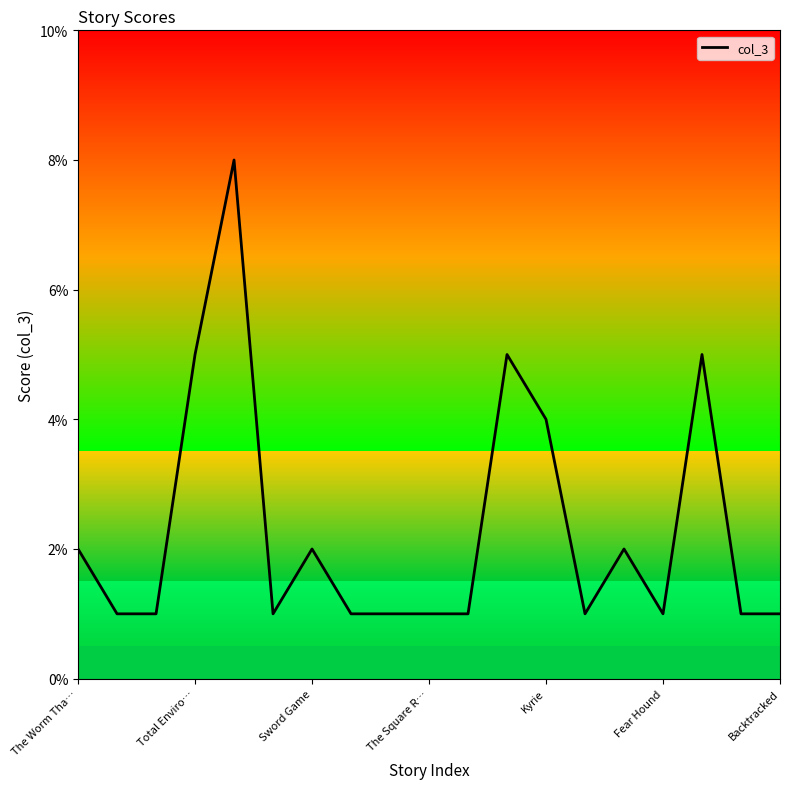

True or false: the data shows 1 at 10.

True